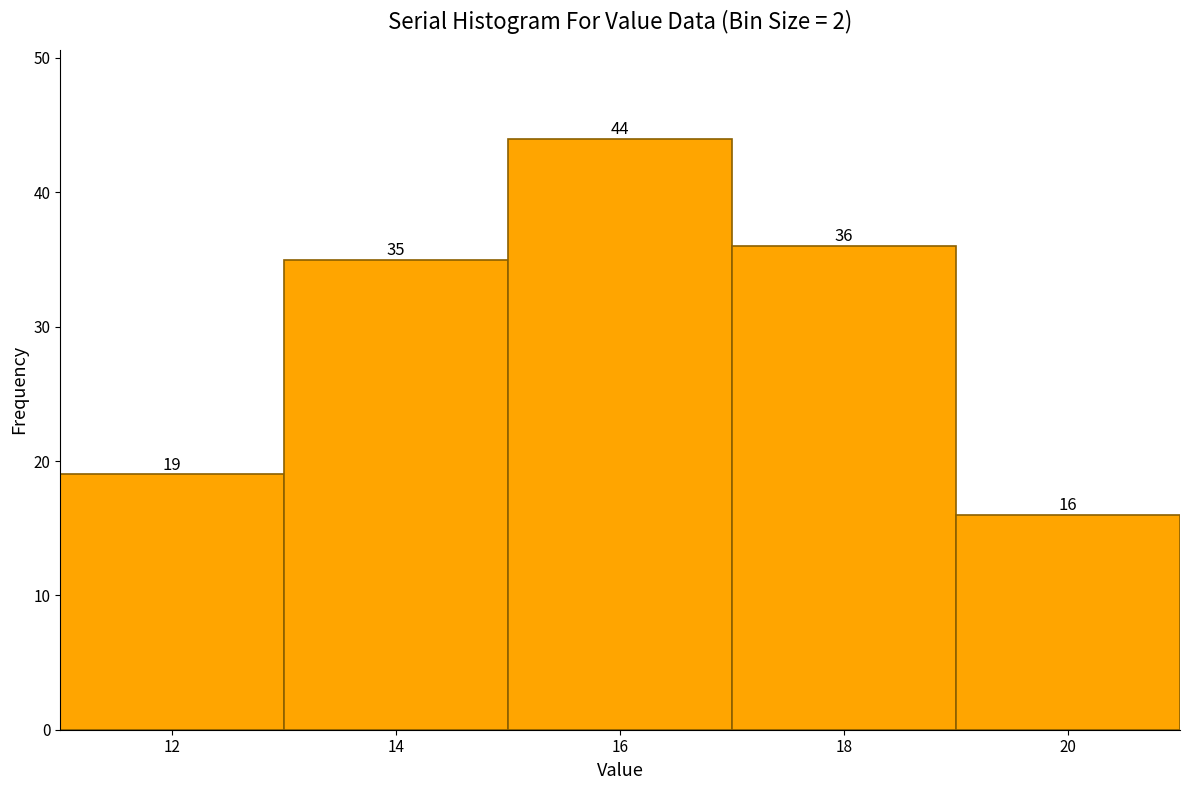

How tall is the bar that spans 19 to 21 on the x-axis?

16